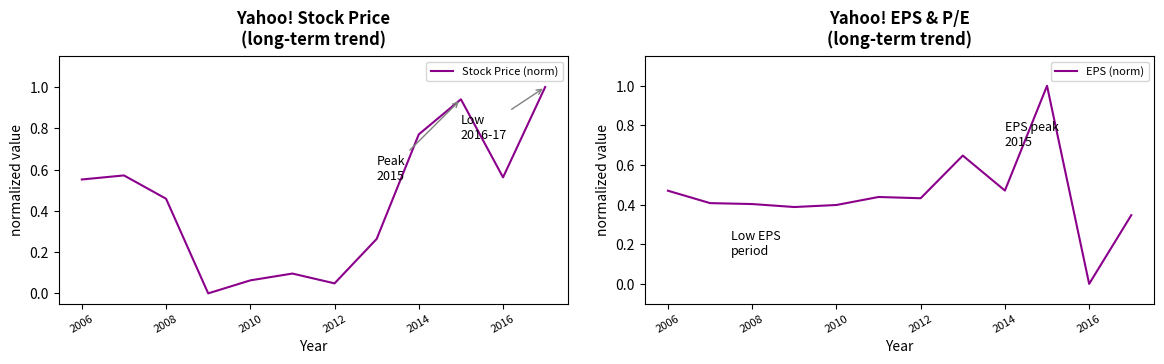

Count the EPS (norm) values in the range 0 to 1.

12